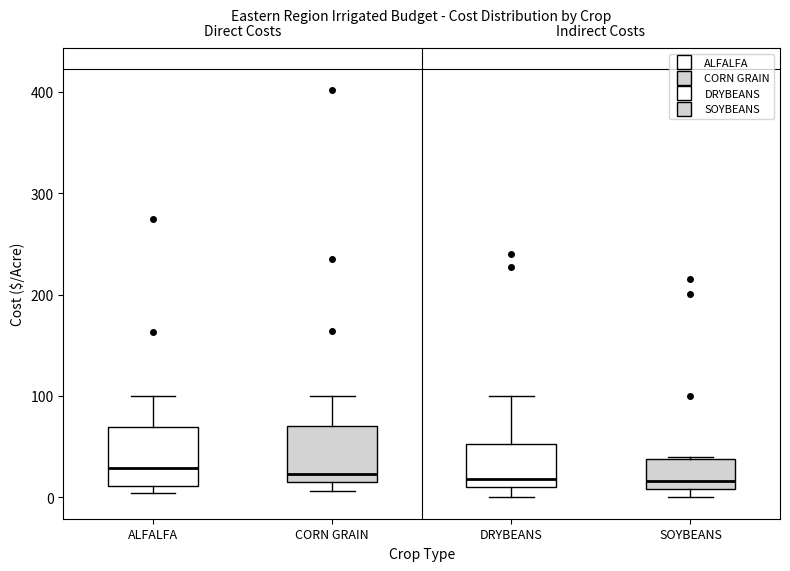

Reading left to right, transcribe this box plot: for each box, give where its median line is, the range the box spans, and where its two whiskers end, as read against the y-axis. The values are not printed on the chart, so give them approximately, as read against the axis.

ALFALFA: median 30, box 10 to 70, whiskers 0 to 100
CORN GRAIN: median 20 (just above the box's lower edge), box 20 to 70, whiskers 10 to 100
DRYBEANS: median 20, box 10 to 50, whiskers 0 to 100
SOYBEANS: median 20, box 10 to 40, whiskers 0 to 40